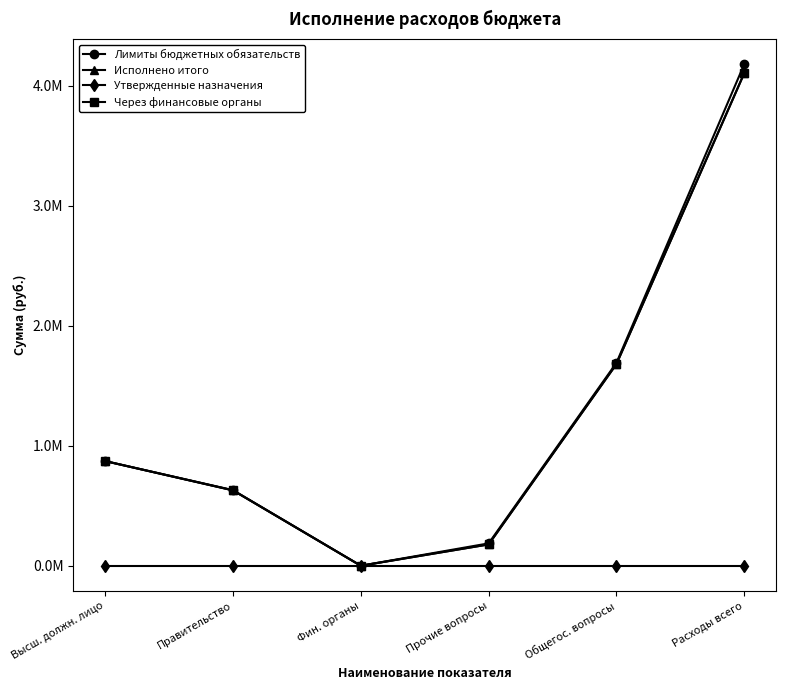

True or false: Исполнено итого and Лимиты бюджетных обязательств intersect in this chart.

False